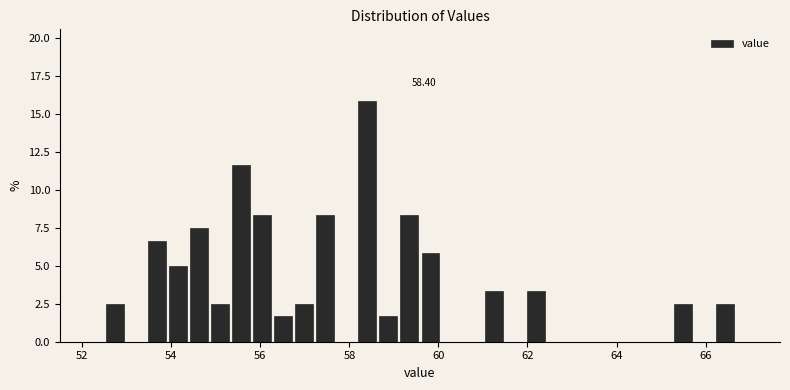

Read against the x-axis, roughly where is the centre of the tallest bar?

58.4